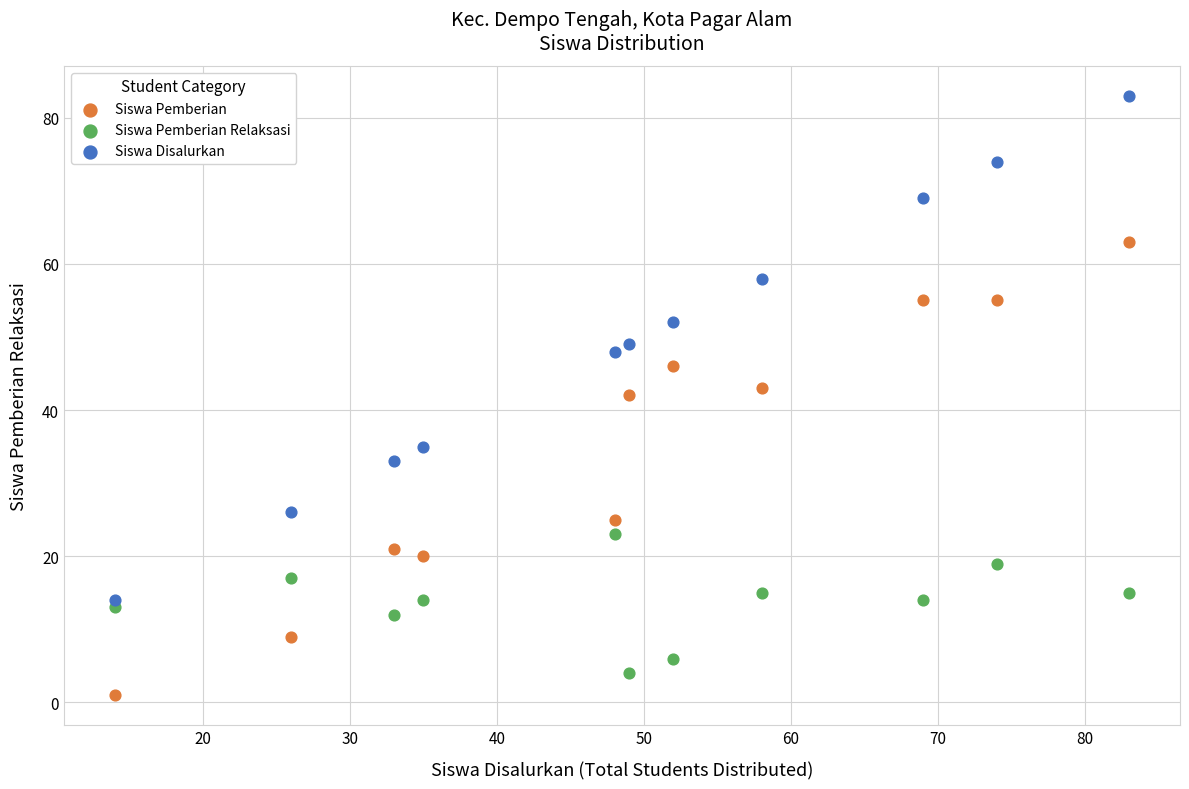

Which series contains the highest Y value?

Siswa Disalurkan